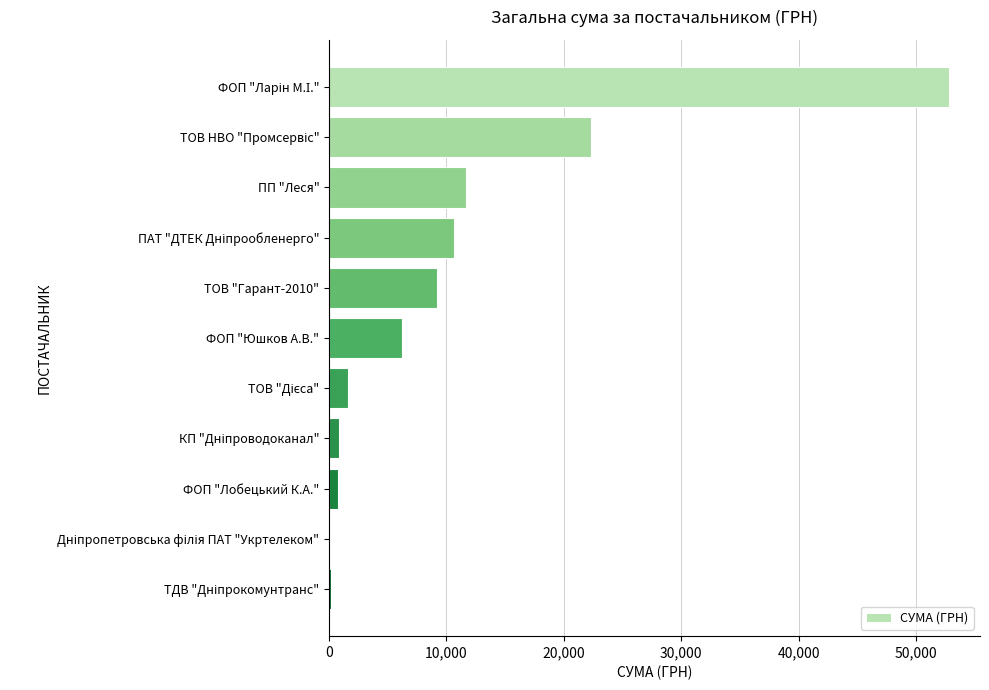

What is the maximum value shown in the chart?

52803.1